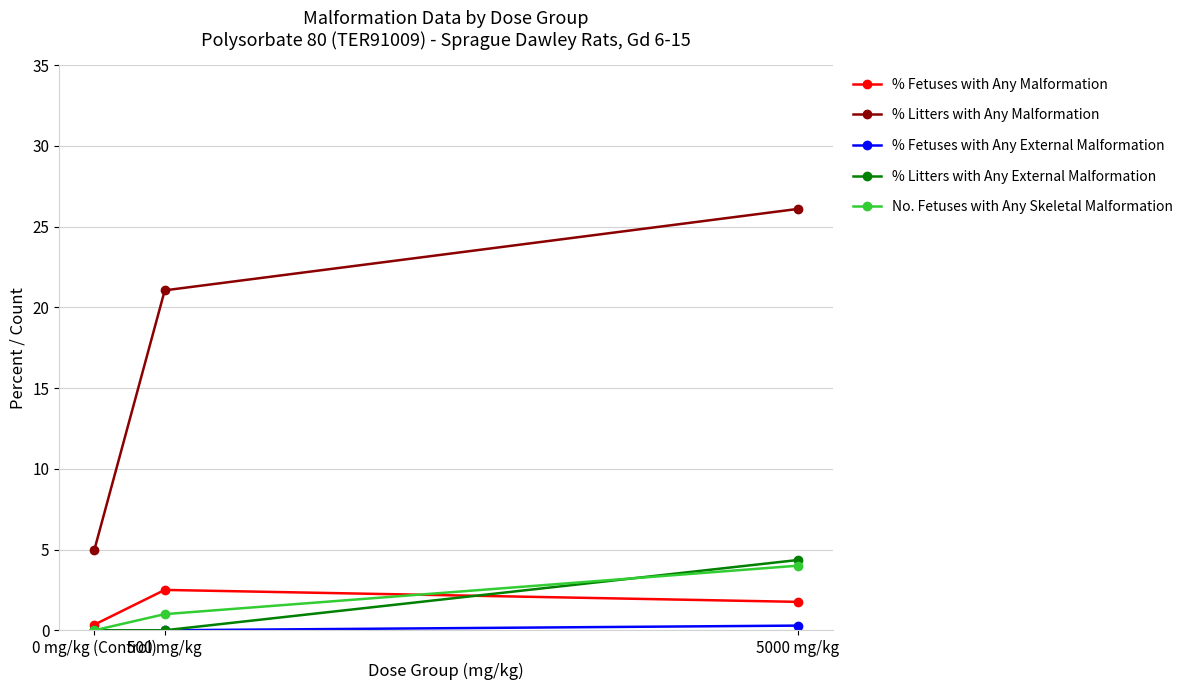

How many distinct data groups are displayed?

5